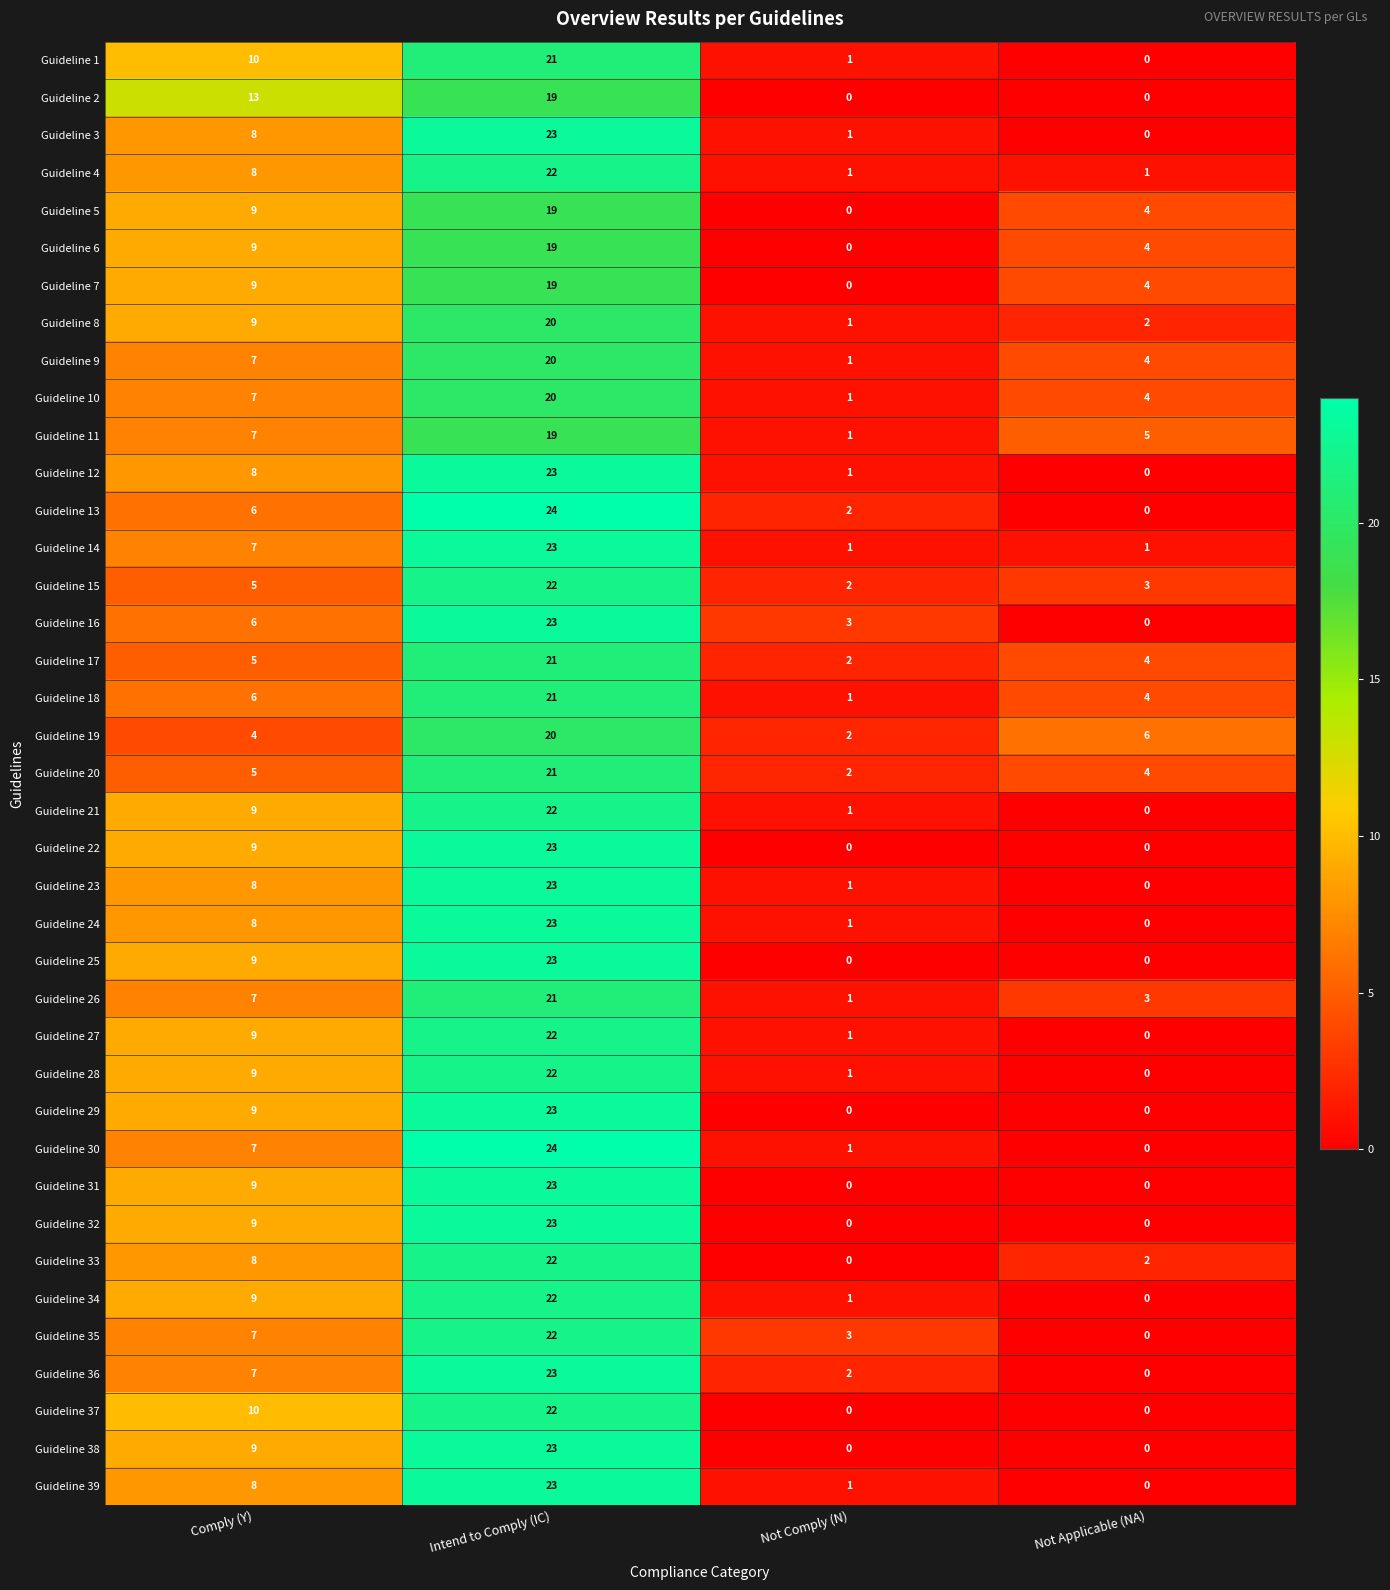

The value of Guideline 14 at Not Comply (N) is 1. True or false?

True